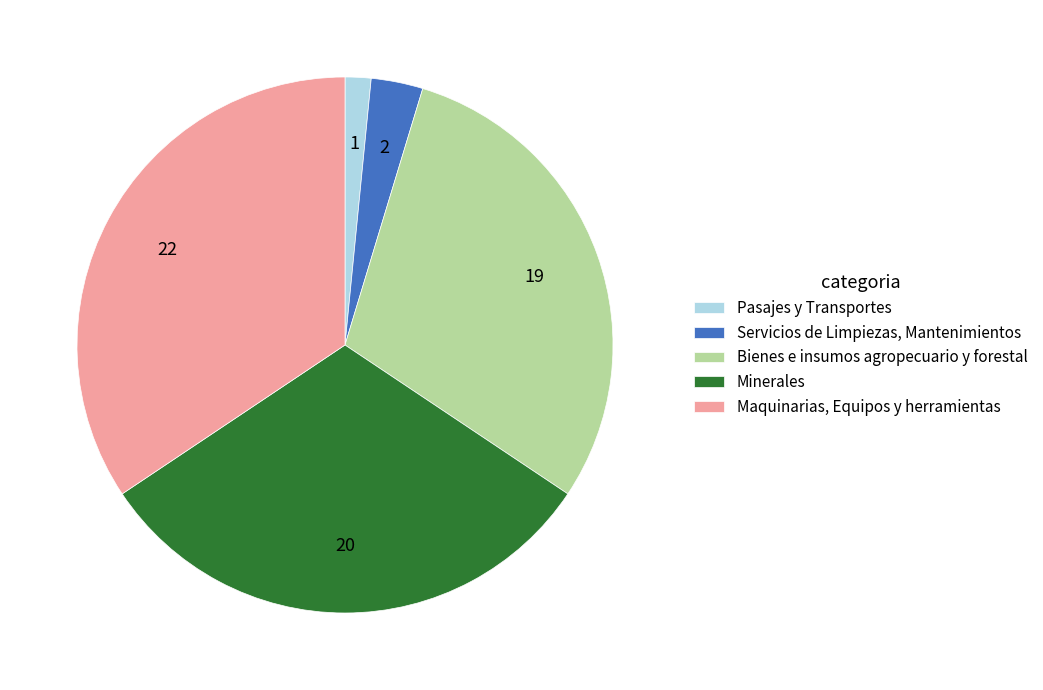

Is the sum of Pasajes y Transportes and Minerales greater than half?

No